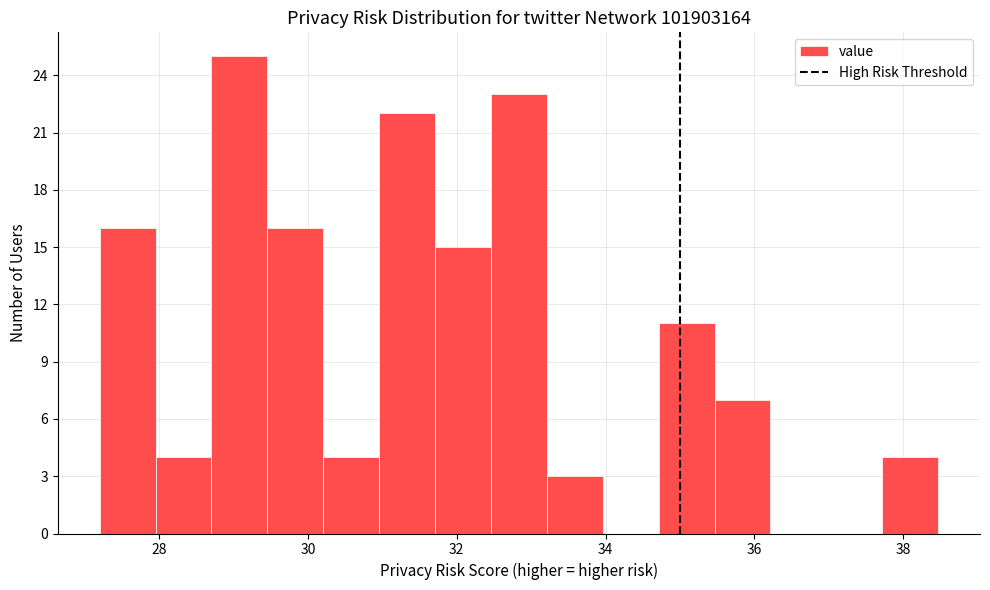

Around what value on the x-axis is the tallest bar? Give the approximate position of its centre, as read against the axis.

29.0